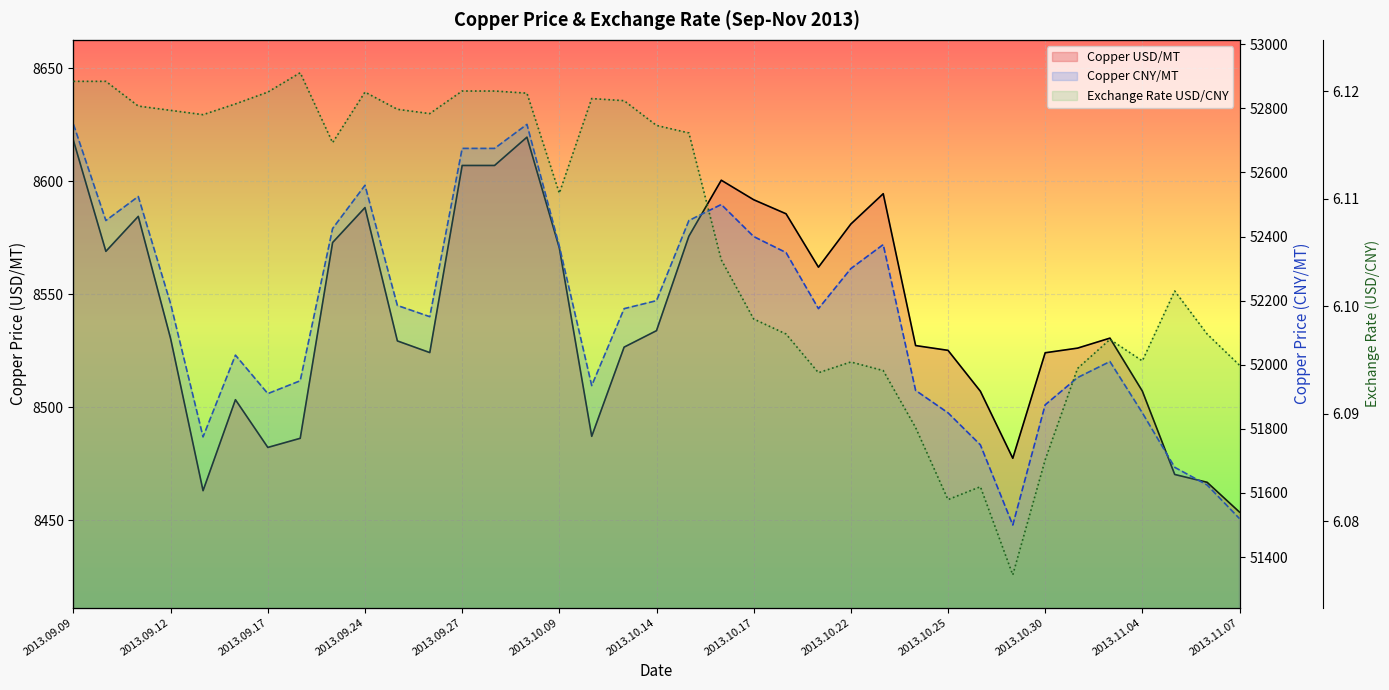

The Exchange Rate USD/CNY series shows 1.3 at 2013.11.07. True or false?

False